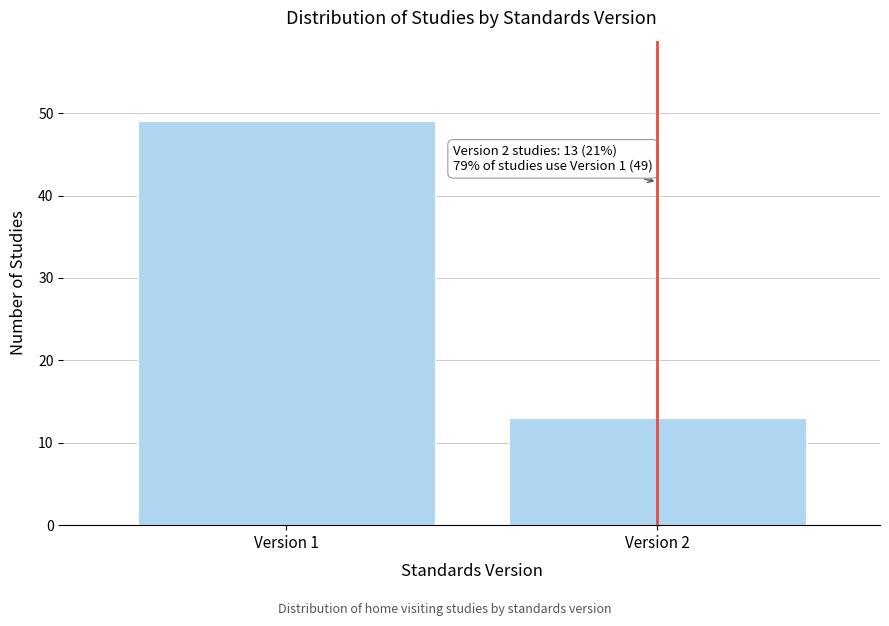

Reading left to right, what are all the values shown in this chart?

49	13